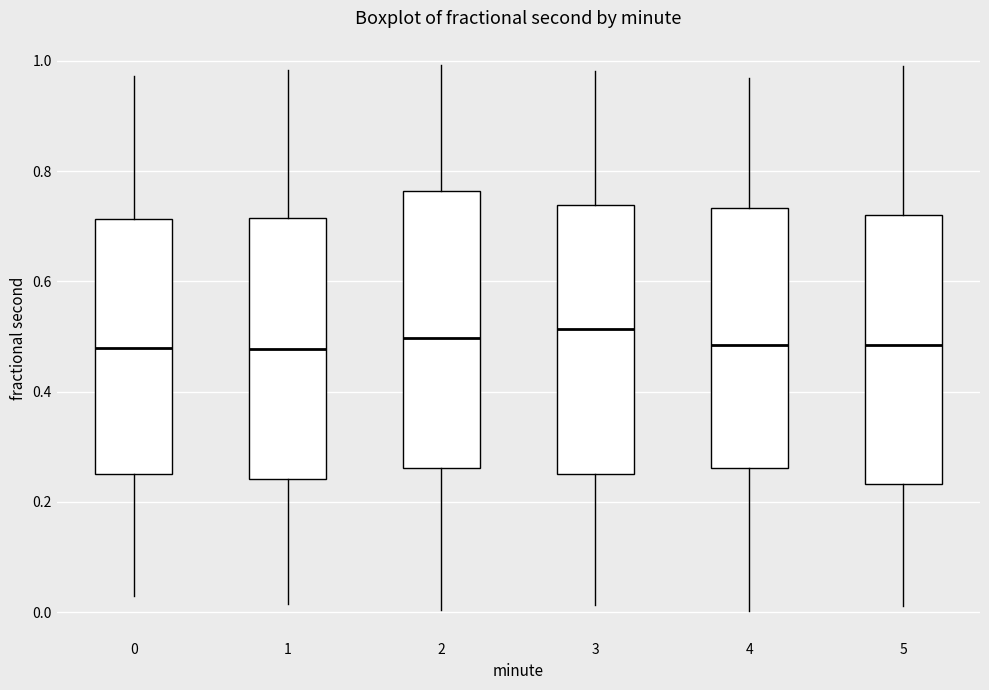

Where is the lower edge of the box at x = 2 on the y-axis? The values are not printed on the chart, so give them approximately, as read against the axis.

0.26